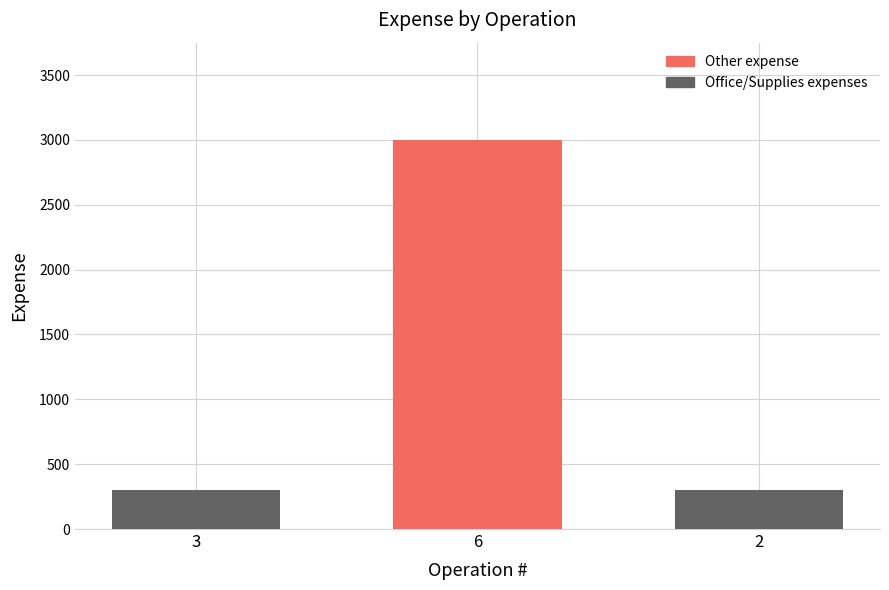

What value does the data have at 6, to the nearest 50?

3000